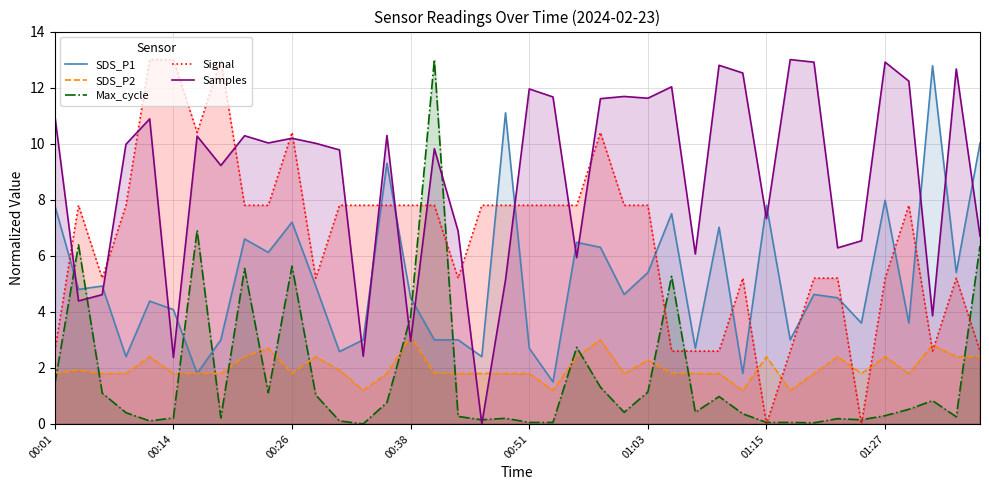

Reading left to right, what are all the values shown in this chart?

SDS_P1: 7.8	4.8	4.9	2.4	4.4	4.1	1.8	3.0	6.6	6.1	7.2	4.9	2.6	3.0	9.3	4.5	3.0	3.0	2.4	11.1	2.7	1.5	6.5	6.3	4.6	5.4	7.5	2.7	7.0	1.8	7.8	3.0	4.6	4.5	3.6	8.0	3.6	12.8	5.4	10.0
SDS_P2: 1.8	1.9	1.8	1.8	2.4	1.8	1.8	1.8	2.4	2.7	1.8	2.4	1.9	1.2	1.8	3.1	1.8	1.8	1.8	1.8	1.8	1.2	2.4	3.0	1.8	2.3	1.8	1.8	1.8	1.2	2.4	1.2	1.8	2.4	1.8	2.4	1.8	2.8	2.4	2.4
Max_cycle: 1.4	6.4	1.1	0.4	0.1	0.2	6.9	0.2	5.5	1.1	5.6	1.0	0.1	0.0	0.8	3.8	13.0	0.3	0.1	0.2	0.1	0.1	2.7	1.3	0.4	1.1	5.3	0.4	1.0	0.4	0.1	0.1	0.0	0.2	0.1	0.3	0.5	0.8	0.3	6.4
Signal: 2.6	7.8	5.2	7.8	13.0	13.0	10.4	13.0	7.8	7.8	10.4	5.2	7.8	7.8	7.8	7.8	7.8	5.2	7.8	7.8	7.8	7.8	7.8	10.4	7.8	7.8	2.6	2.6	2.6	5.2	0.0	2.6	5.2	5.2	0.0	5.2	7.8	2.6	5.2	2.6
Samples: 11.0	4.4	4.6	10.0	10.9	2.4	10.3	9.2	10.3	10.0	10.2	10.0	9.8	2.4	10.3	3.0	9.8	6.9	0.0	5.1	12.0	11.7	5.9	11.6	11.7	11.6	12.0	6.1	12.8	12.5	7.3	13.0	12.9	6.3	6.5	12.9	12.2	3.9	12.7	6.7